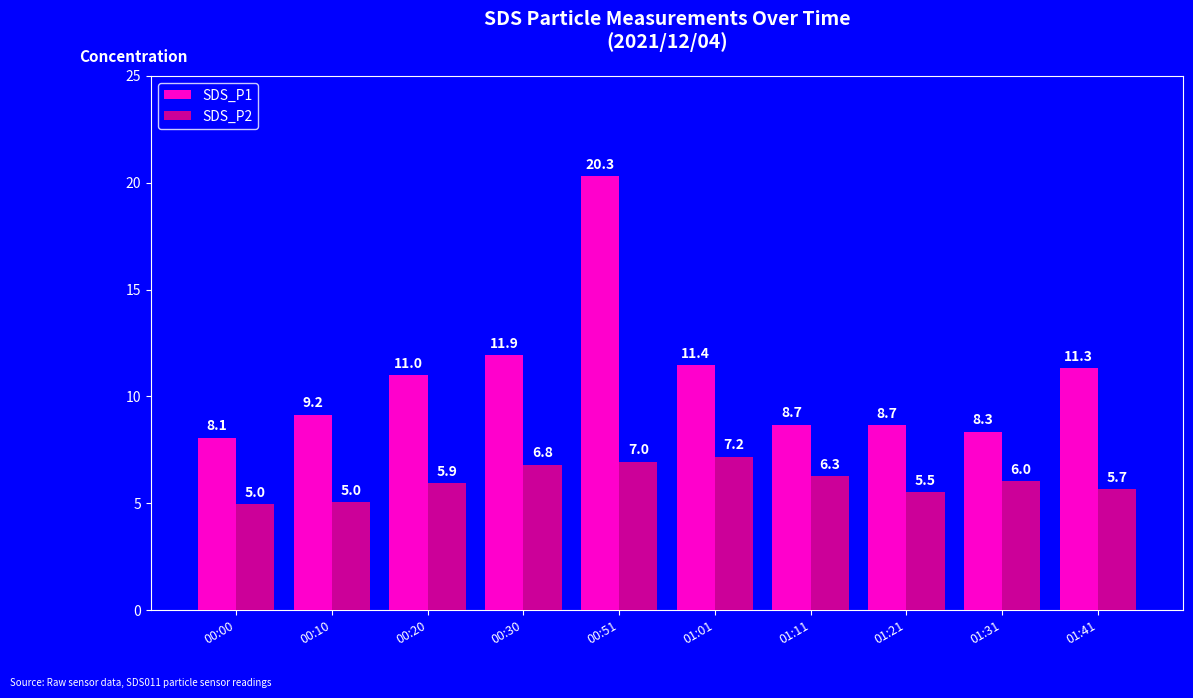

The SDS_P1 series shows 31.1 at 00:51. True or false?

False